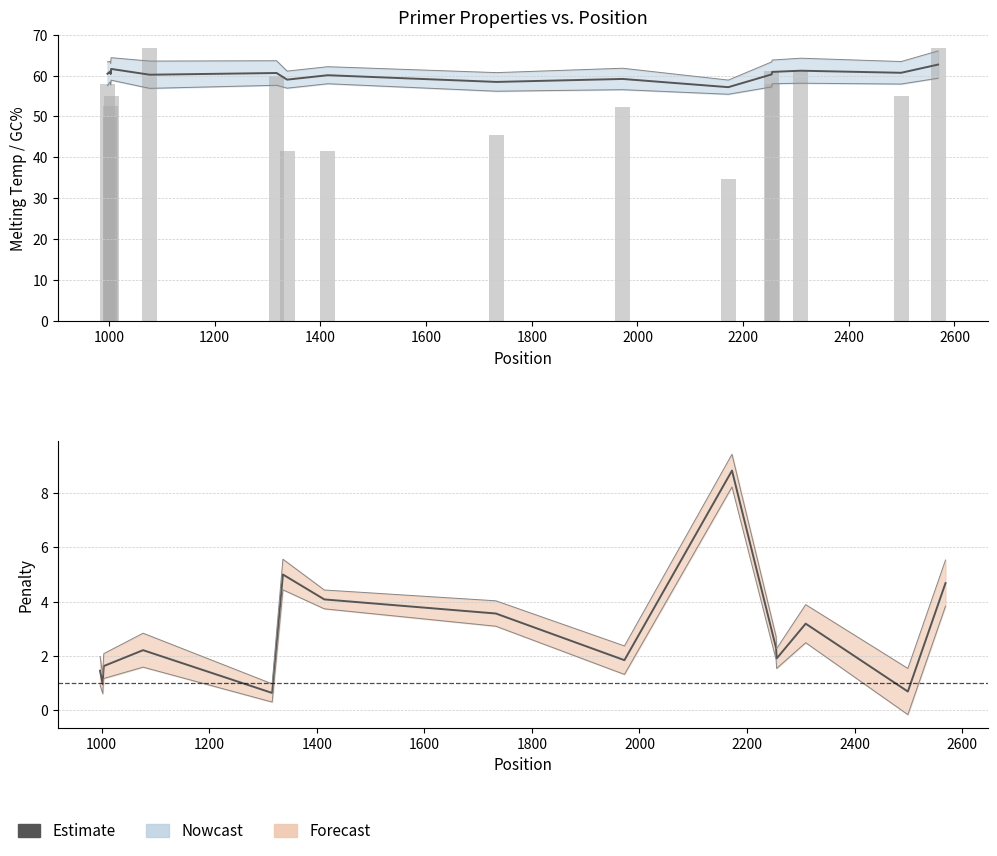

Reading left to right, extract all data points from this chart.

Estimate: 1.4	0.9	1.4	1.6	2.2	0.6	5.0	4.1	3.6	1.8	8.8	2.3	1.9	3.2	0.7	4.7
GC%: 57.9	50.0	52.6	55.0	66.7	60.0	41.7	41.7	45.5	52.4	34.6	61.1	57.9	61.1	55.0	66.7